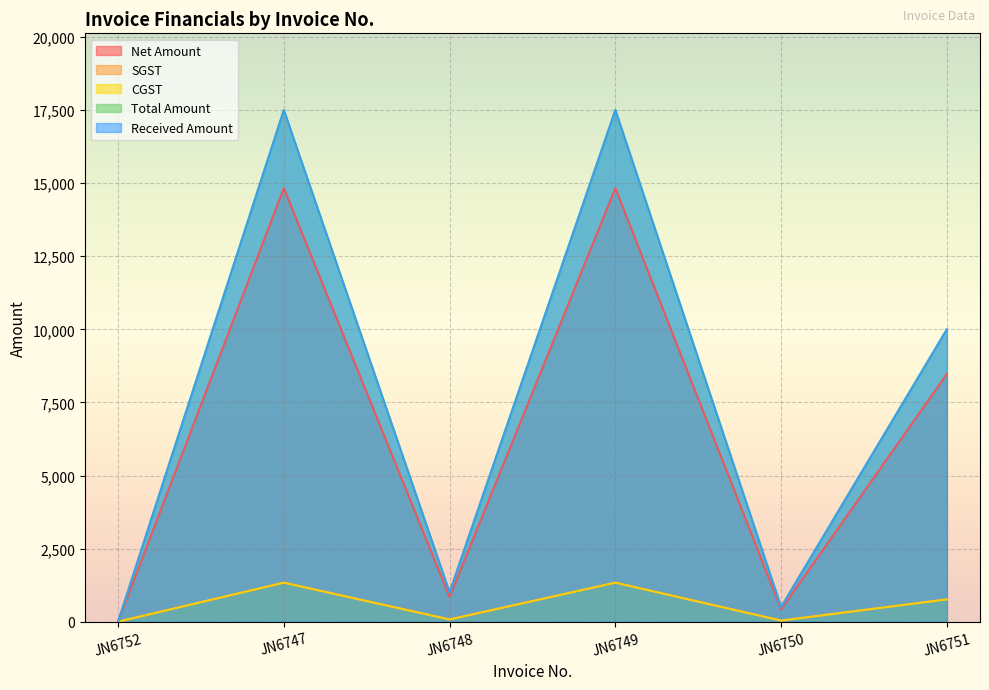

The SGST series shows 30.0 at JN6748. True or false?

False